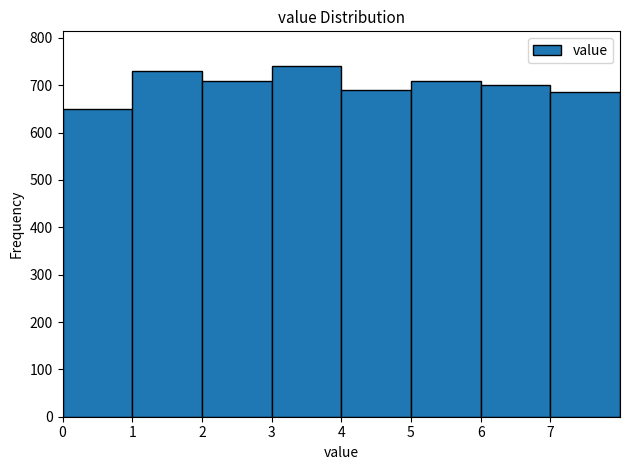

Reading left to right, list every bar in this chart as the range it spans on the x-axis followed by its height. The values are not printed on the chart, so give them approximately, as read against the axis.

0 to 1: 650
1 to 2: 730
2 to 3: 710
3 to 4: 740
4 to 5: 690
5 to 6: 710
6 to 7: 700
7 to 8: 690